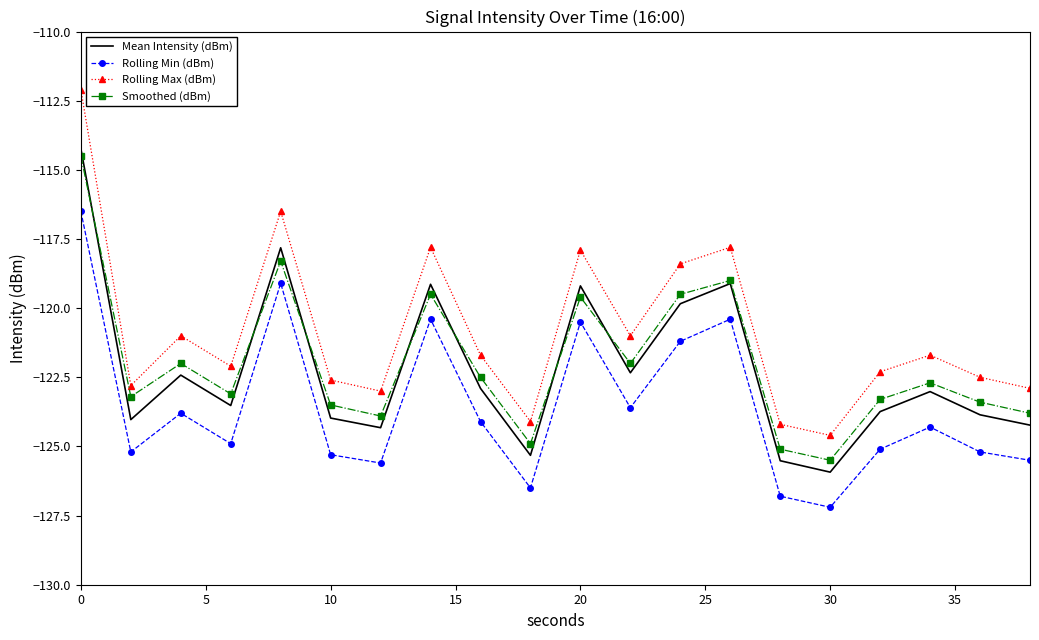

What is the lowest value of the Rolling Min (dBm) series?

-127.2